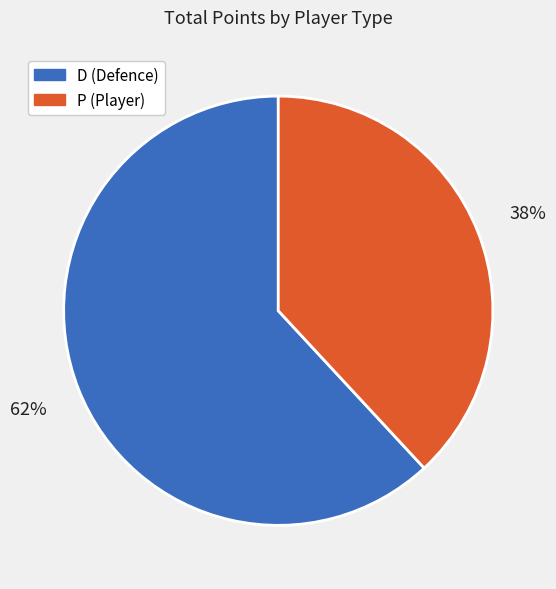

To the nearest percent, what is the average slice percentage?

50%